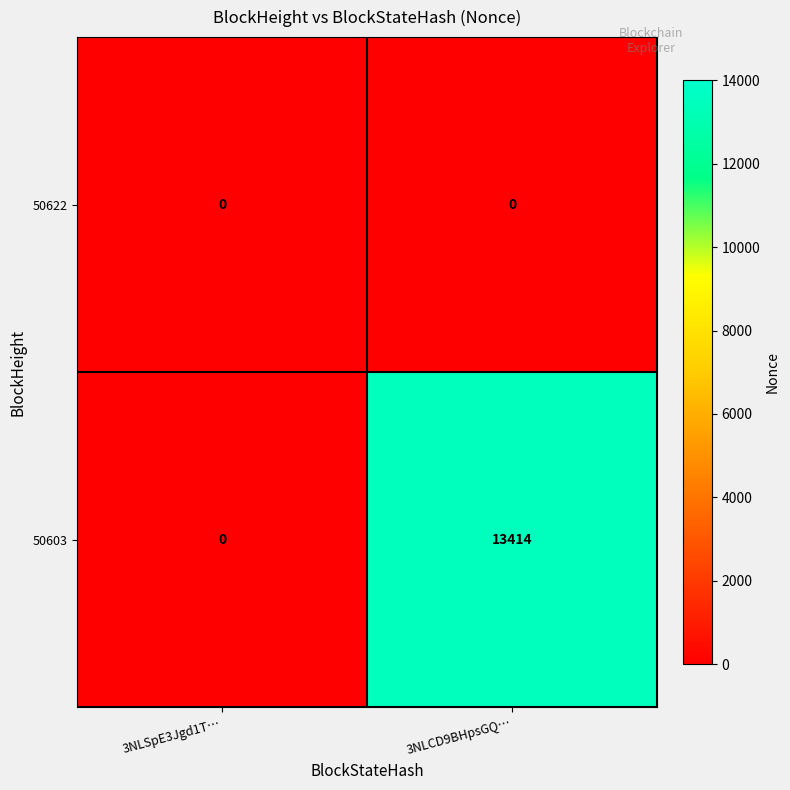

The value of 50603 at 3NLSpE3Jgd1T… is 0. True or false?

True